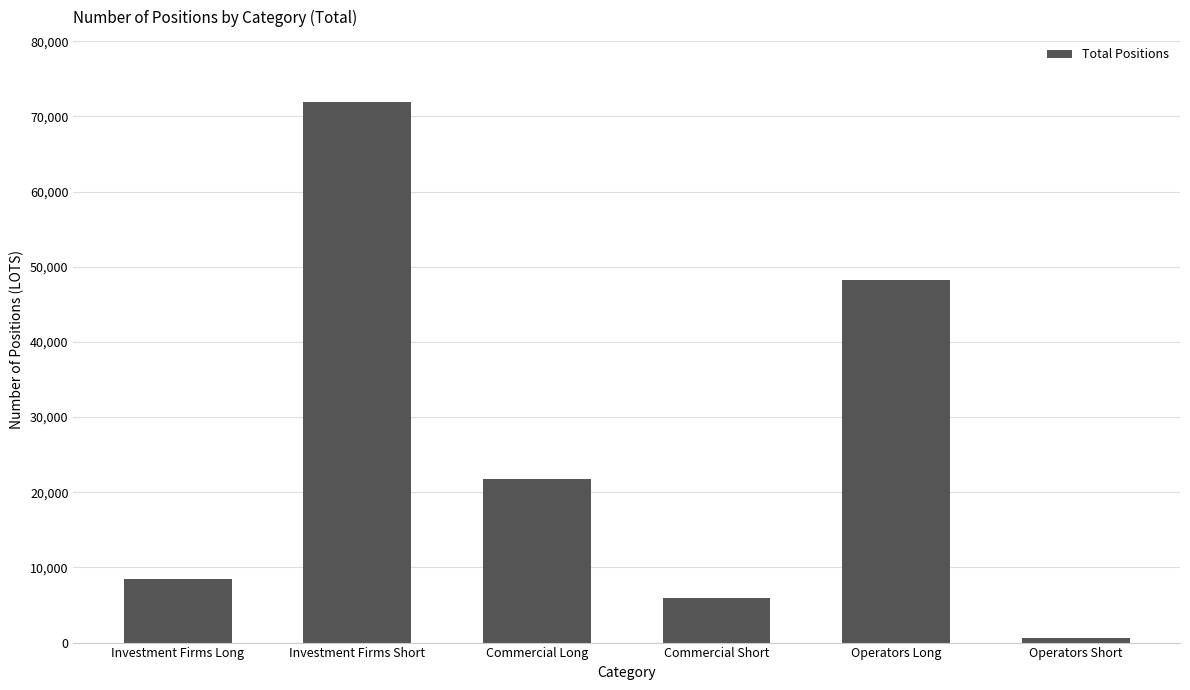

How many bars are there in total?

6